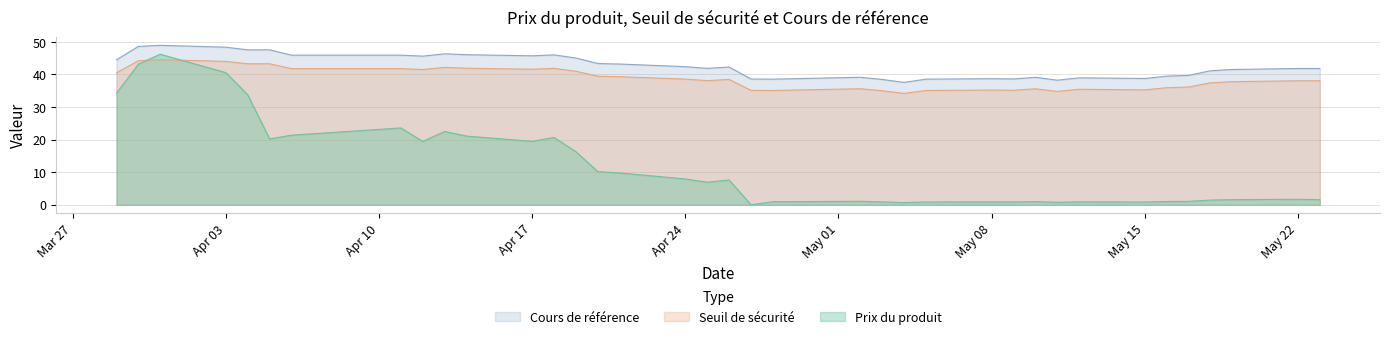

What is the difference between the Seuil de sécurité values at 18 and 0?

0.4